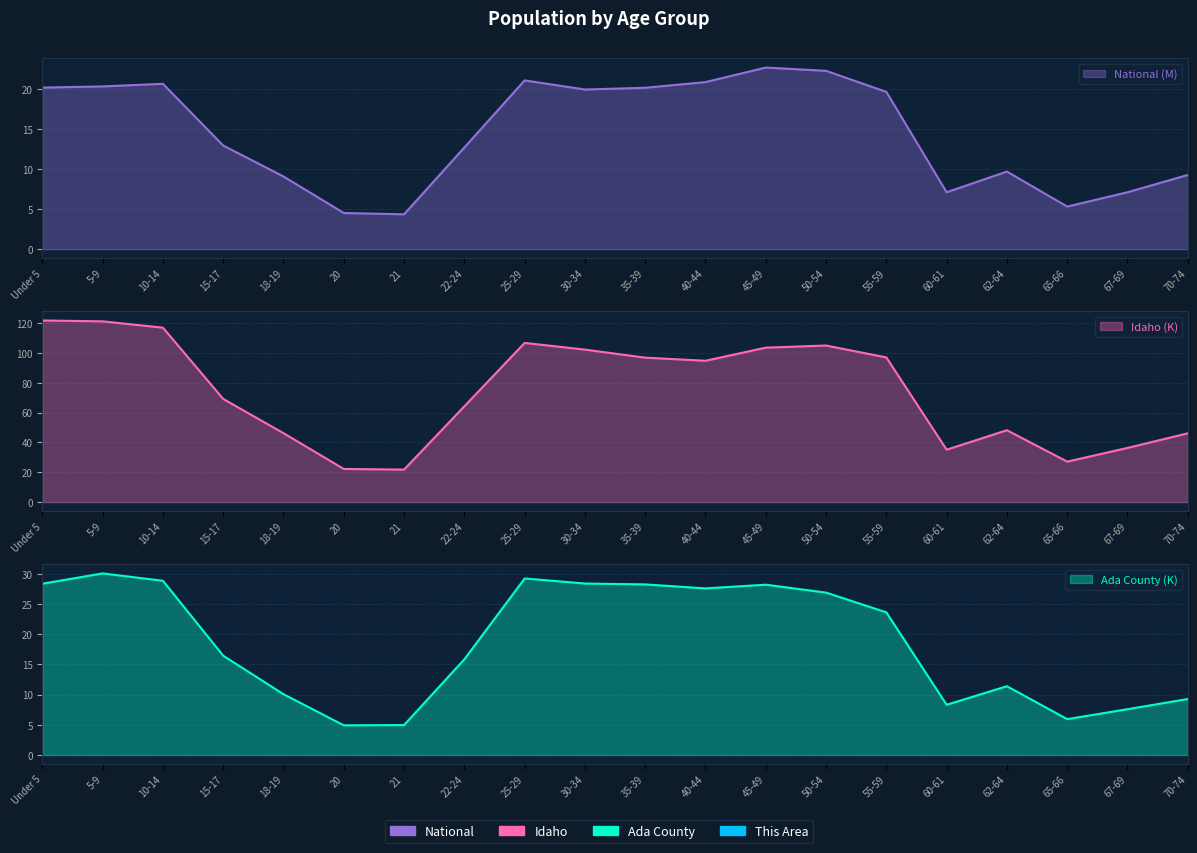

How many distinct data groups are displayed?

3